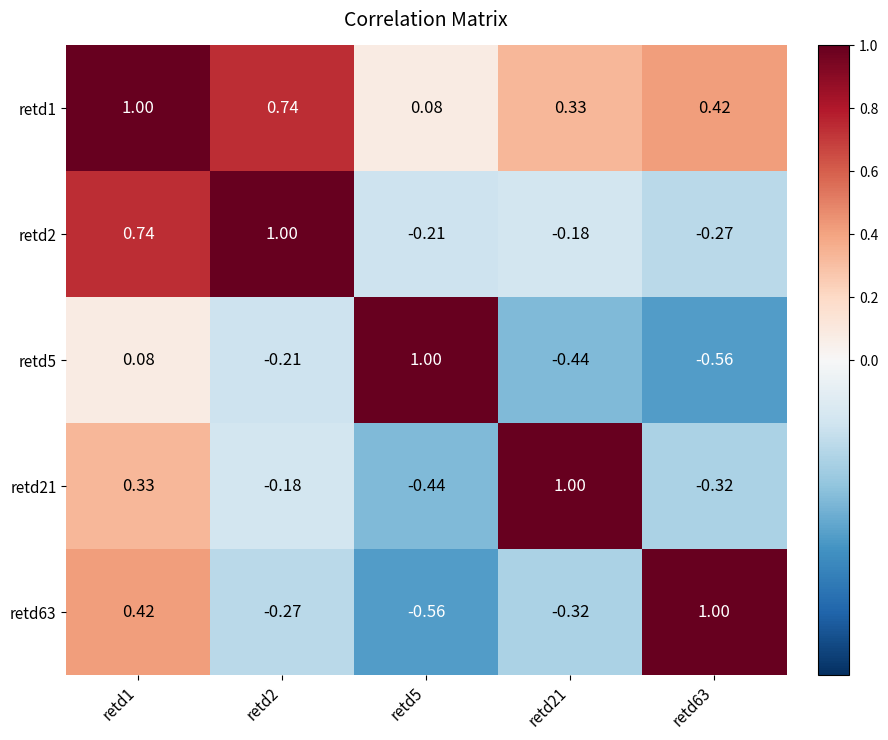

Is the value of retd63 at retd1 greater than the value of retd5 at retd21?

Yes